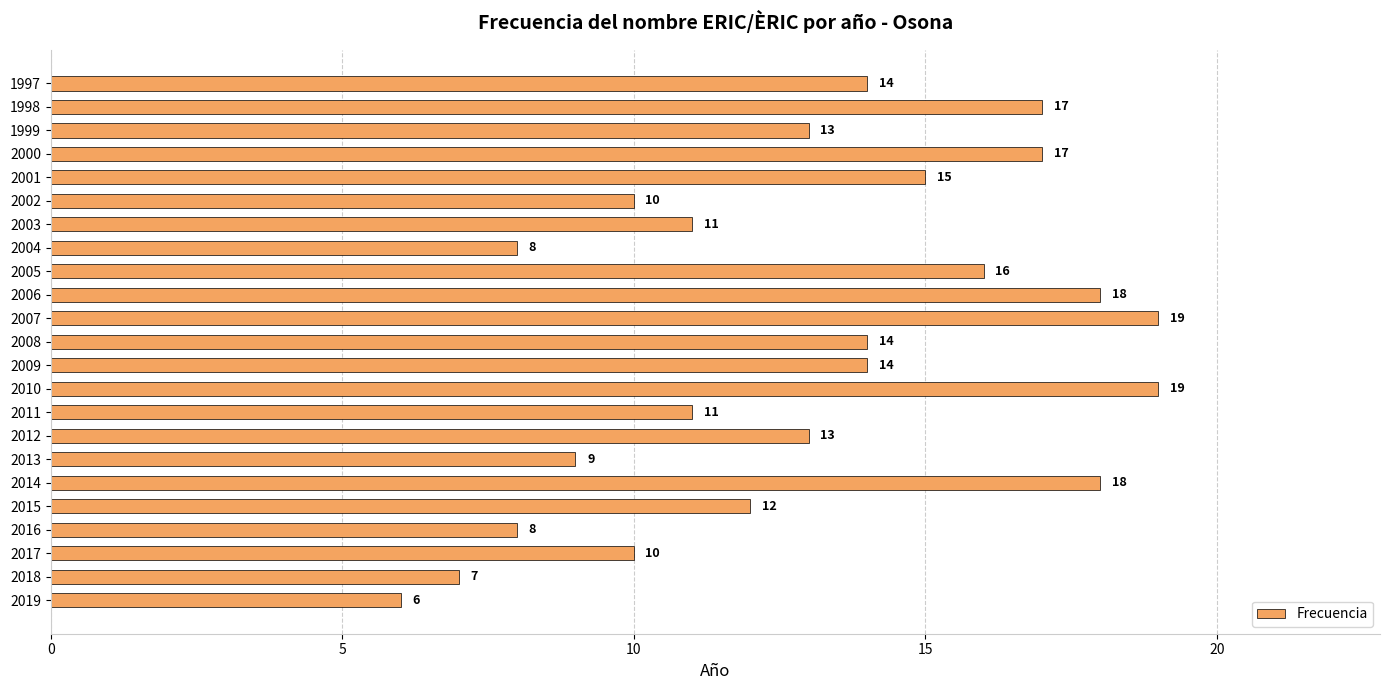

What is the difference between the maximum and minimum values?

13